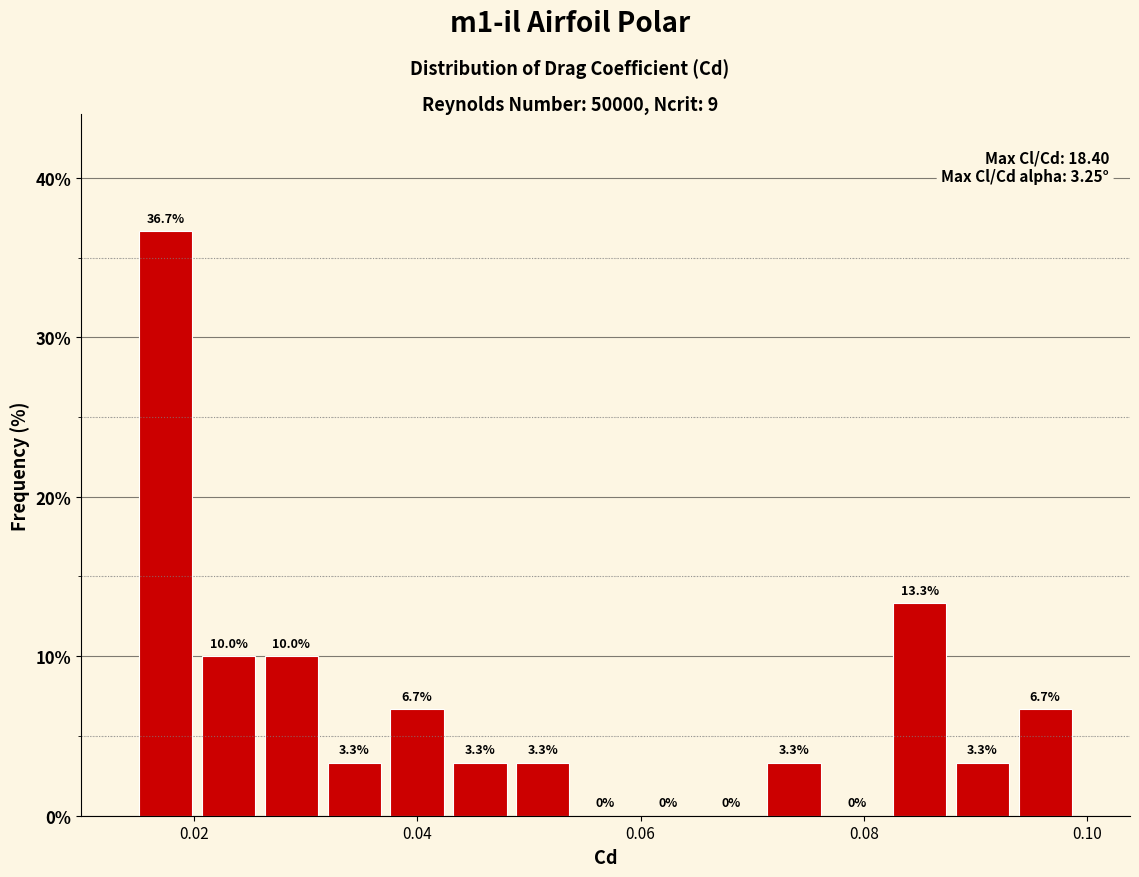

Around what value on the x-axis is the tallest bar? Give the approximate position of its centre, as read against the axis.

0.018